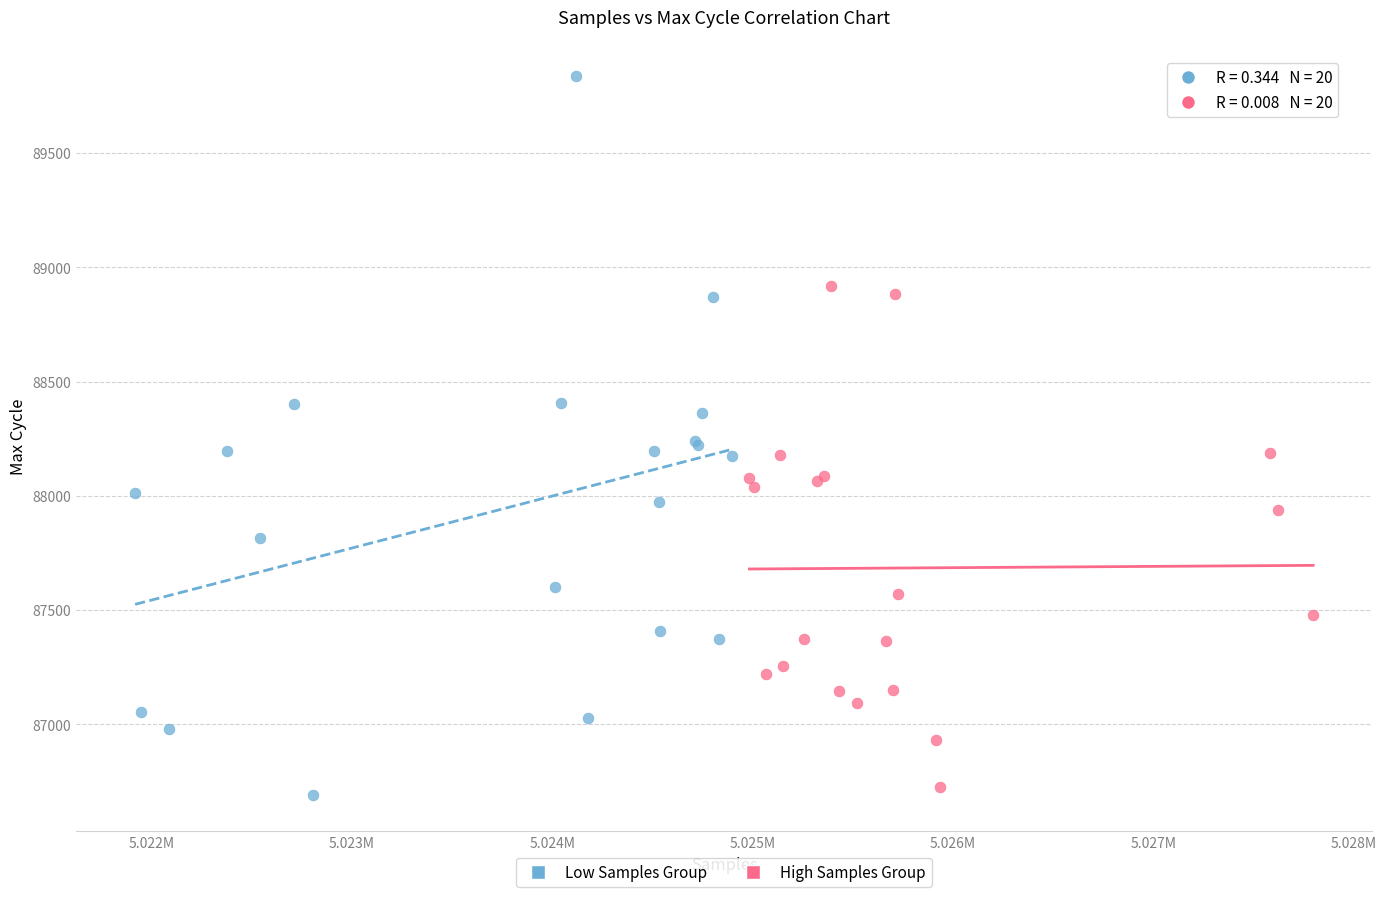

Which series has the widest spread of Y values?

Low Samples Group